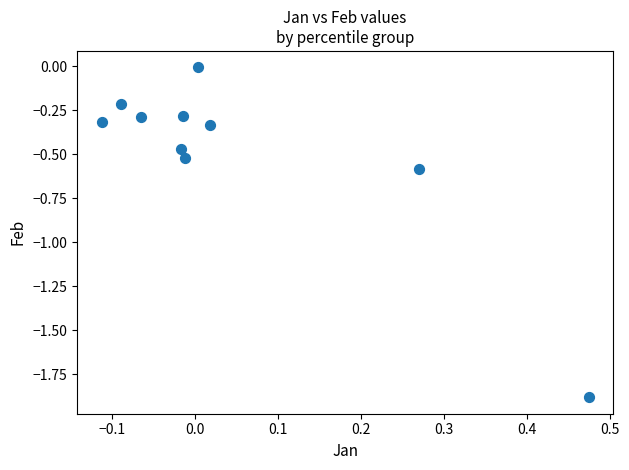

What is the range of Y values (max minus min)?

1.9